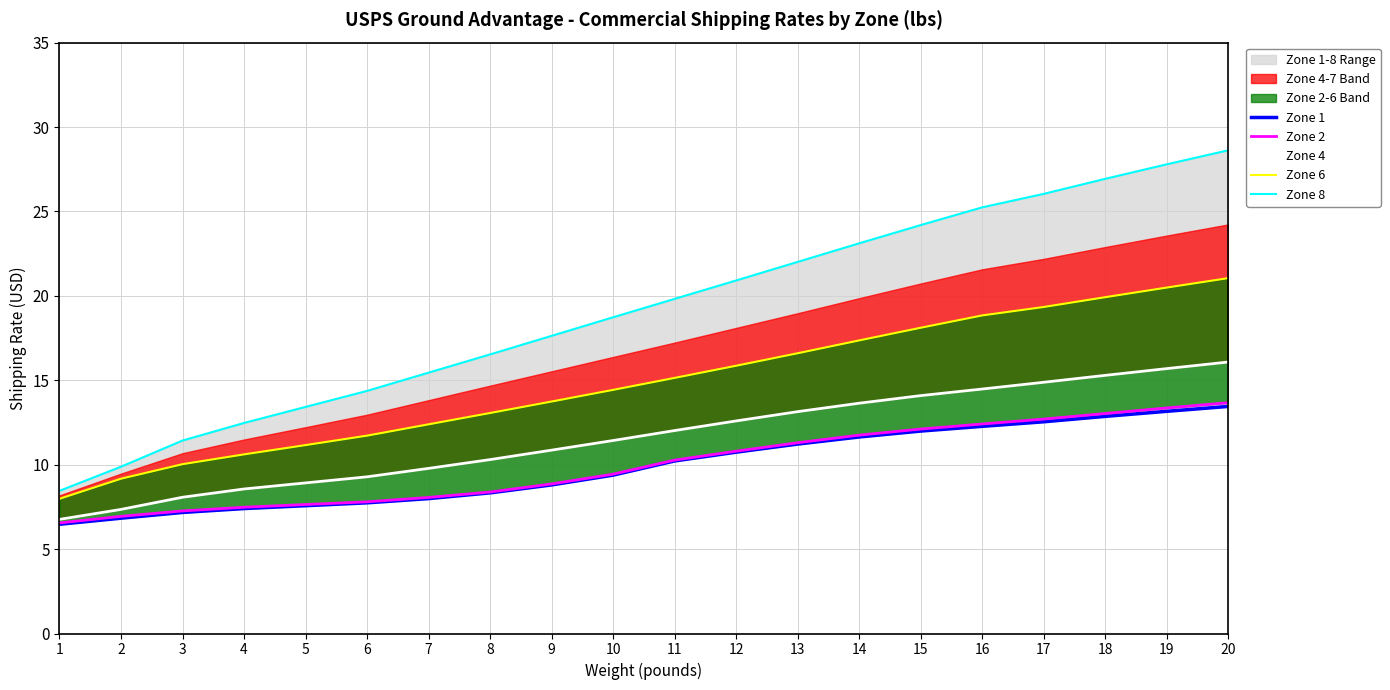

True or false: Zone 1 and Zone 6 cross at least once.

False